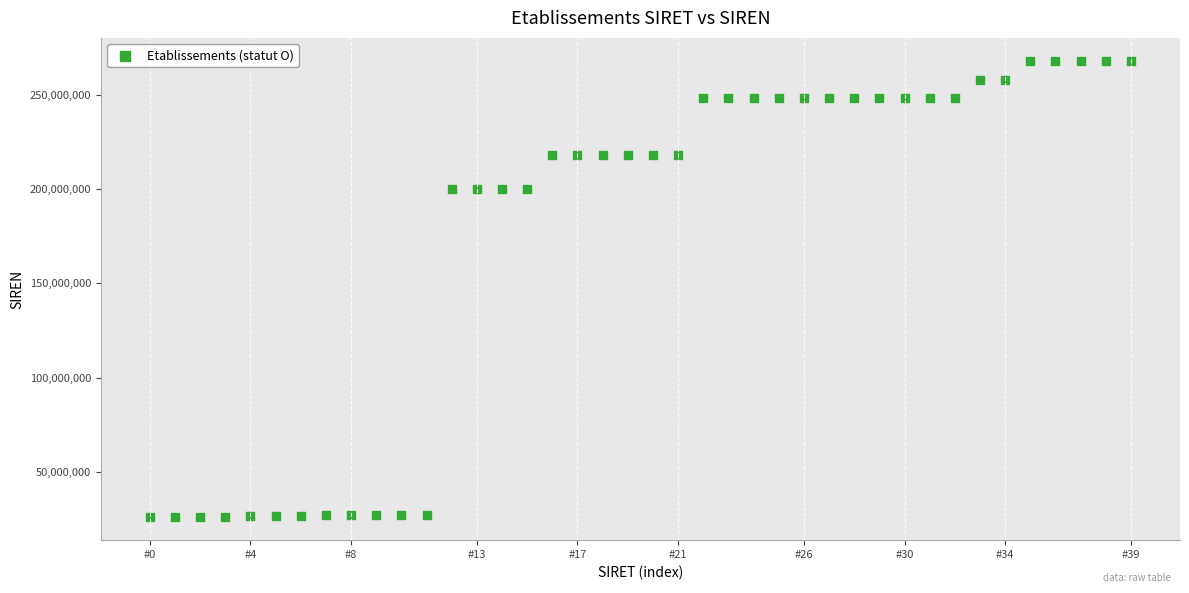

What is the range of Y values (max minus min)?

241929442